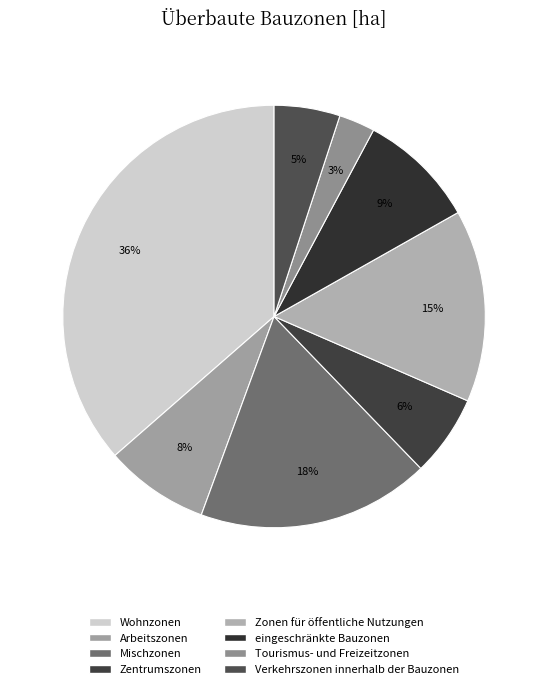

What percentage is the Zentrumszonen slice, to the nearest percent?

6%